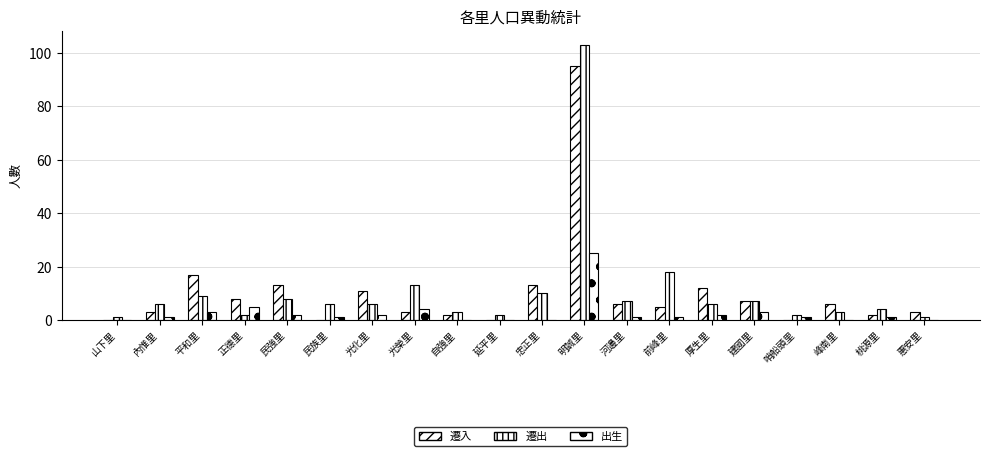

Are the bars horizontal?

No